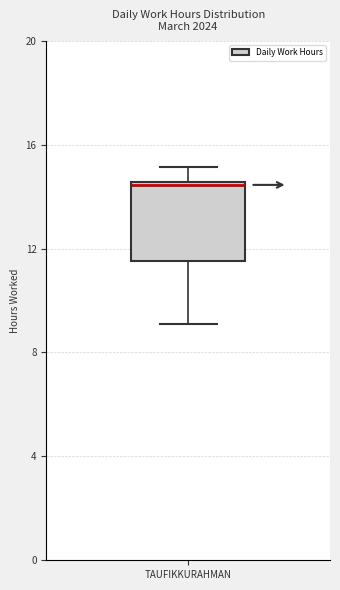

Read this box plot against the y-axis: the position of the median line, the range covered by the box, and the ends of both whiskers. The values are not printed on the chart, so give them approximately, as read against the axis.

median 14.5, box 11.5 to 14.5, whiskers 9.0 to 15.0